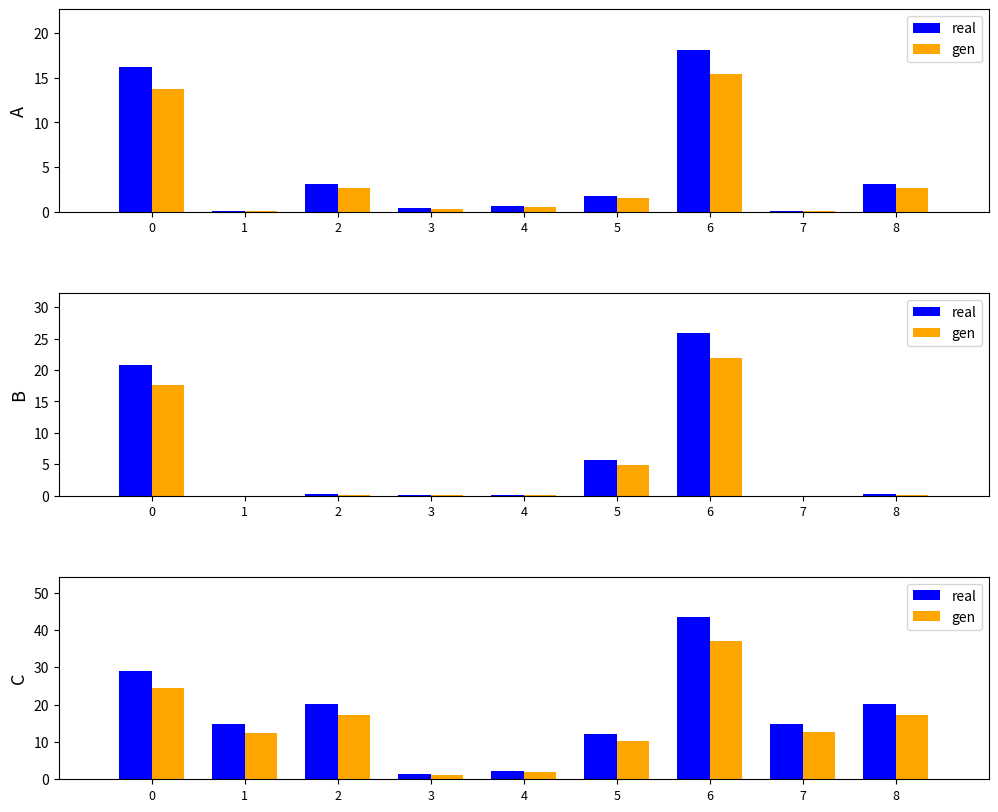

At how many categories does at least one series exceed 13?

6